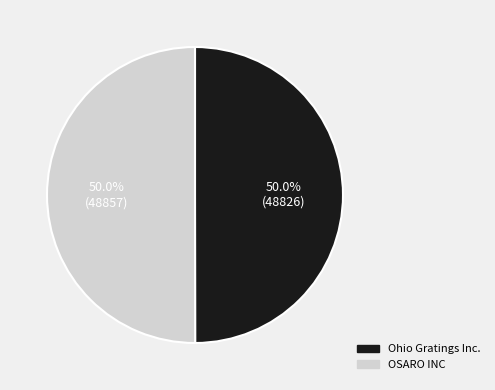

Approximately how many times larger is the value at OSARO INC compared to Ohio Gratings Inc.?

1.0